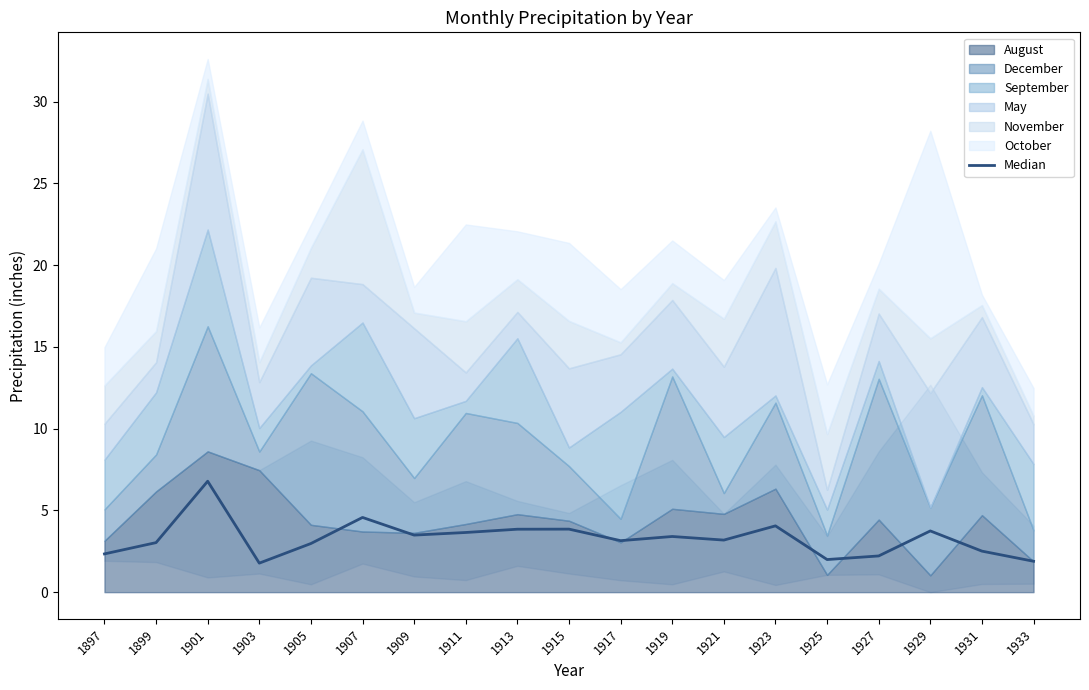

At which label does the data first exceed 3?

1899